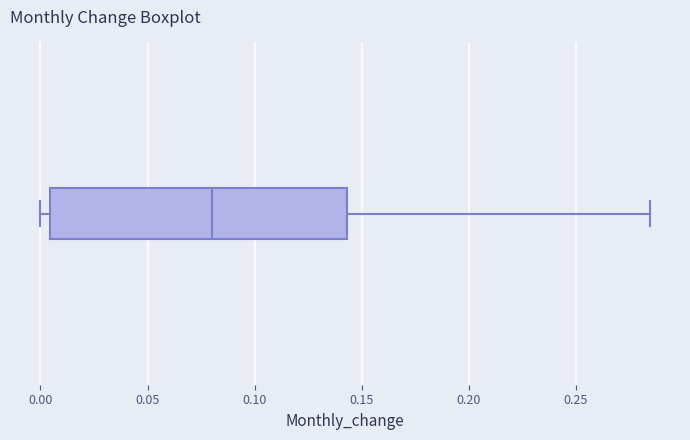

Where does the median line of the box sit on the x-axis? The values are not printed on the chart, so give them approximately, as read against the axis.

0.080